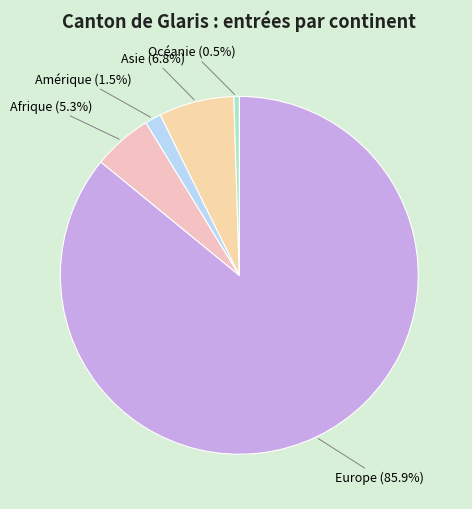

Rank the categories by value from highest to lowest.

Europe, Asie, Afrique, Amérique, Océanie